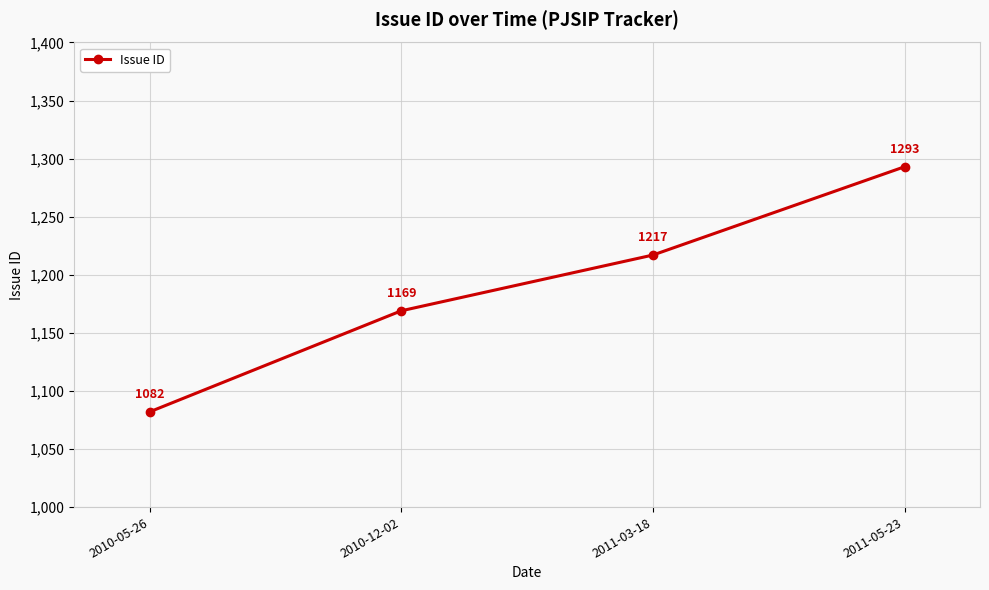

Rank the categories by value from lowest to highest.

2010-05-26, 2010-12-02, 2011-03-18, 2011-05-23